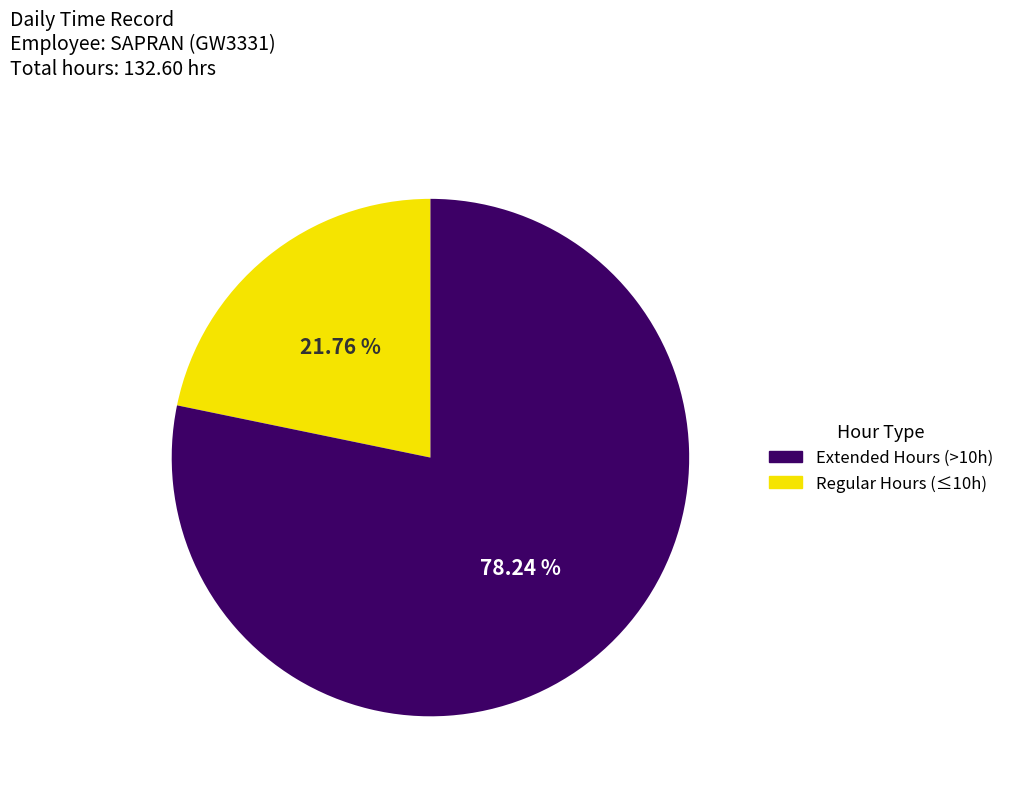

Is there a majority slice in this chart?

Yes